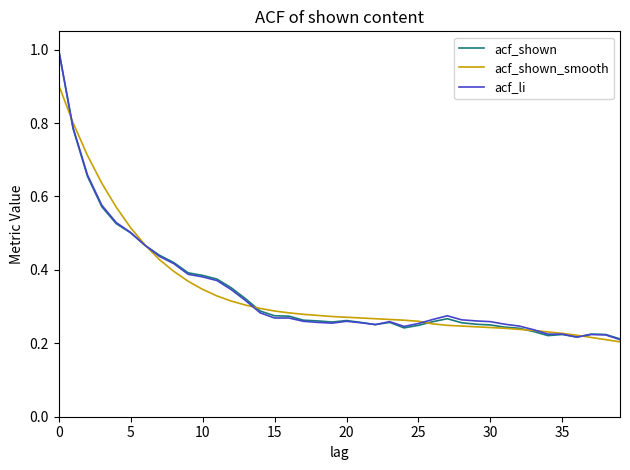

List the series in order of their overall mean, lowest first.

acf_shown_smooth, acf_shown, acf_li